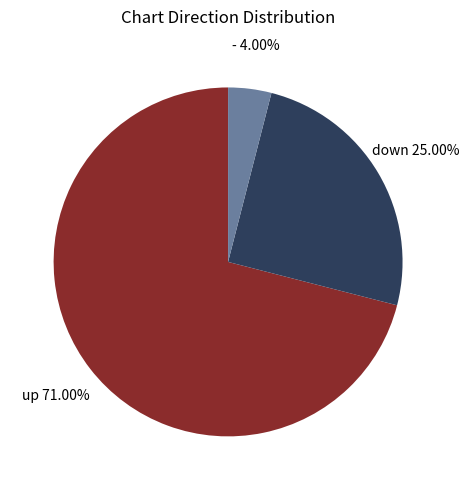

Does any single category account for the majority?

Yes